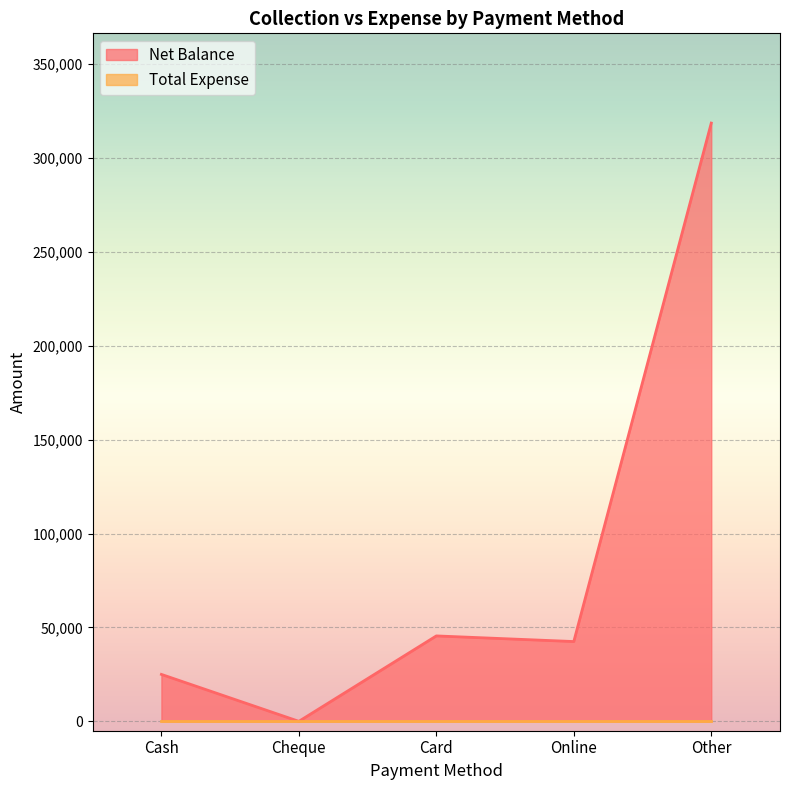

Where is the data nearest to the value 159332?

Card